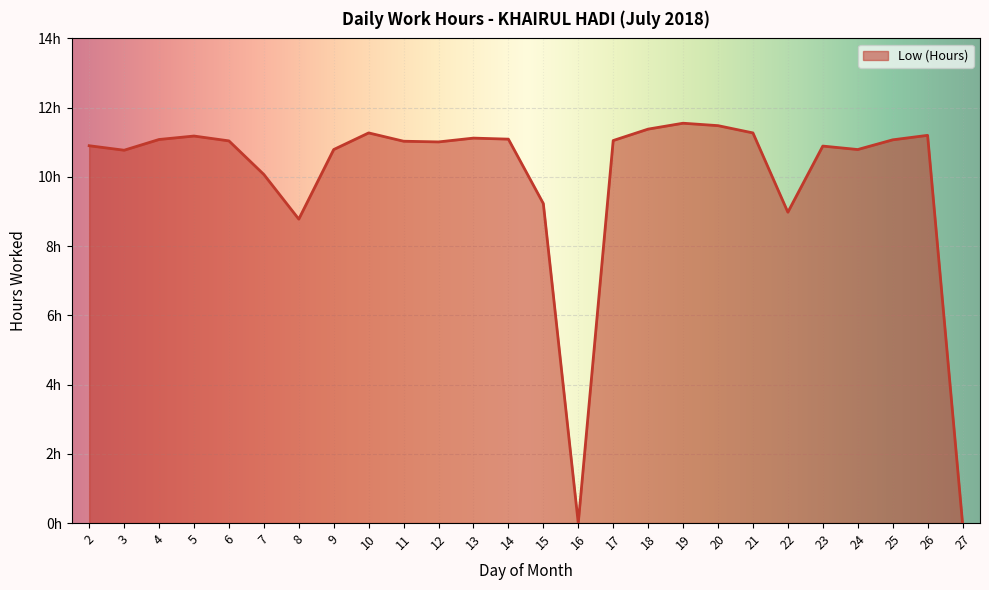

At which category does the data reach its first local valley?

3